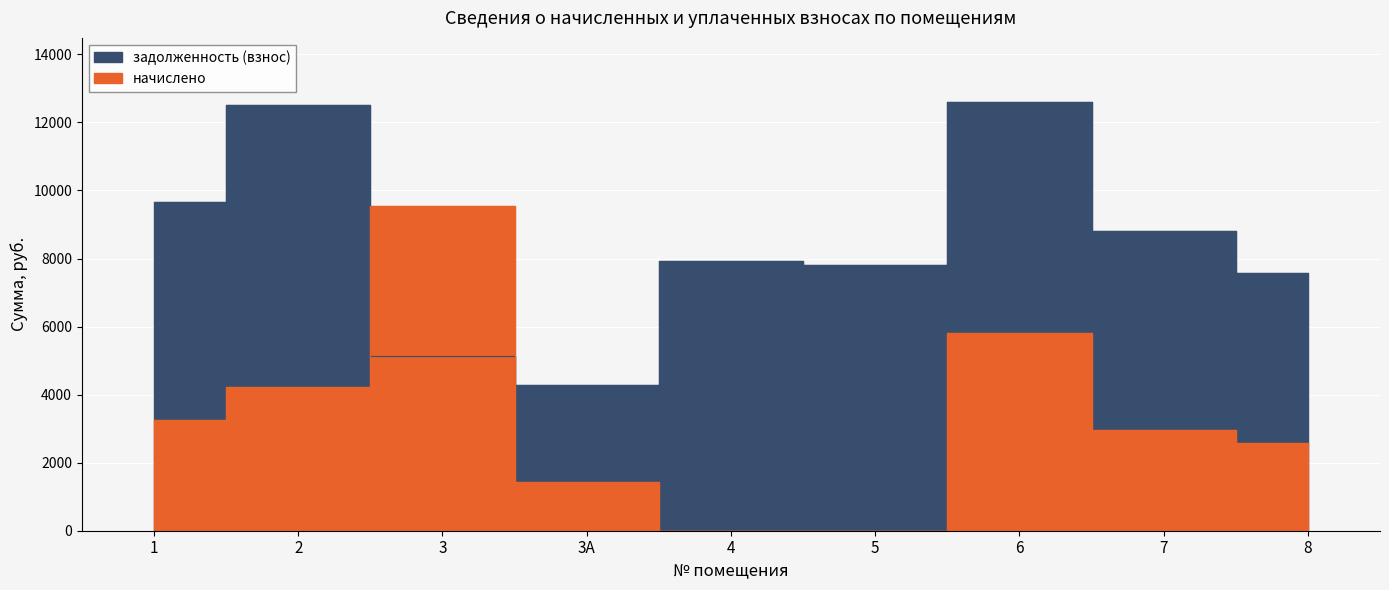

Where is начислено nearest to the value 4768?

2